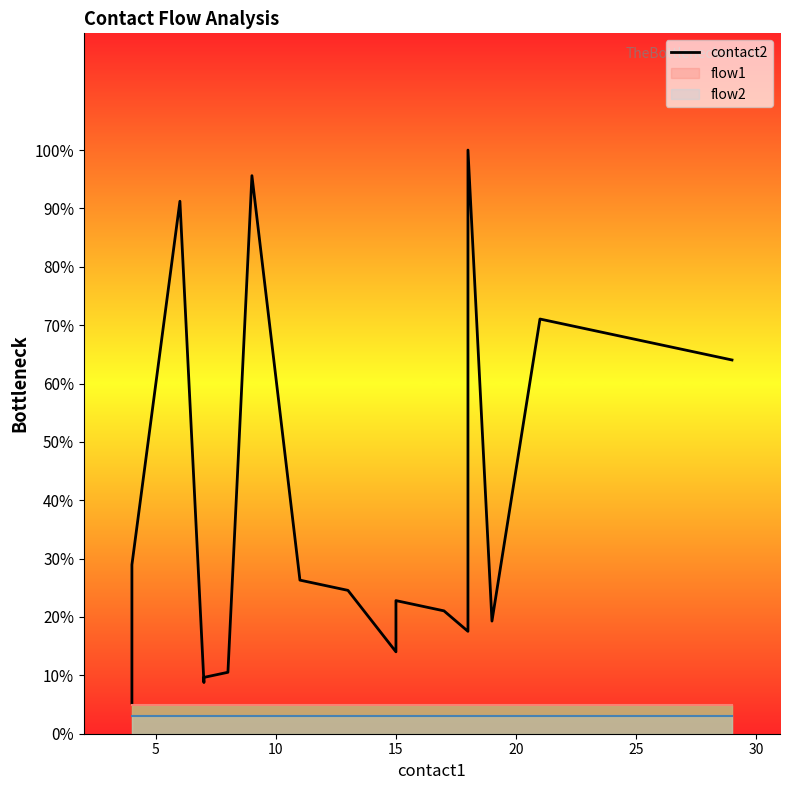

What is the maximum value shown in the chart?

100.0